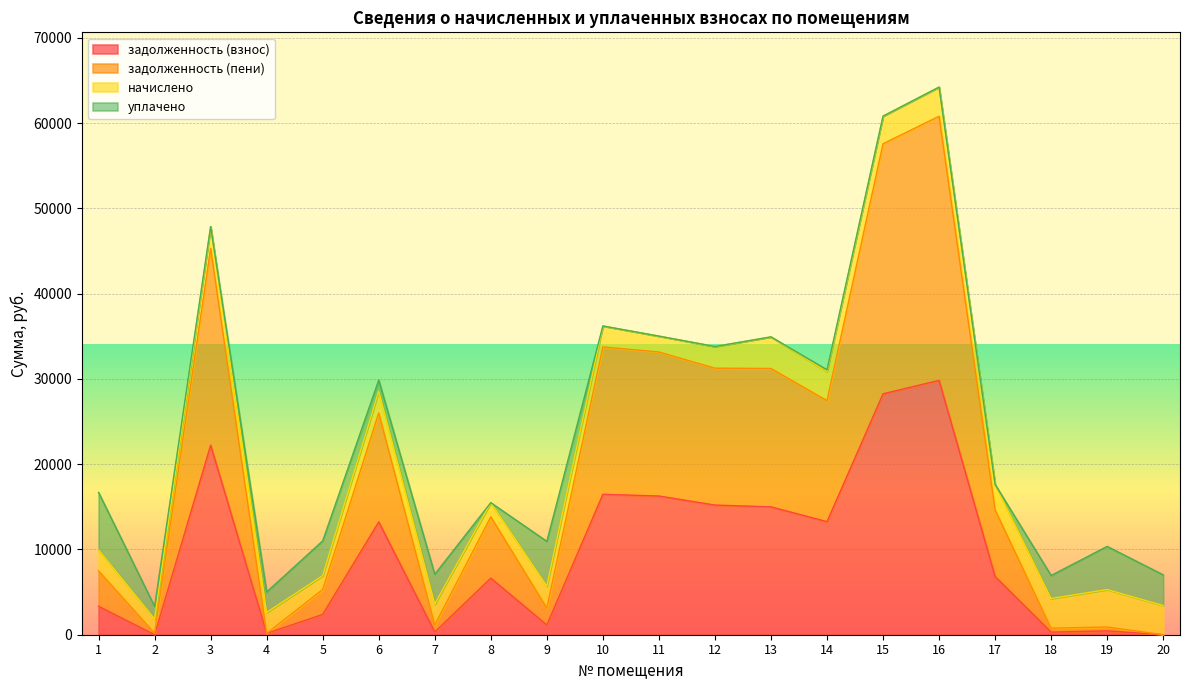

What is the highest value of the задолженность (взнос) series?

29828.1